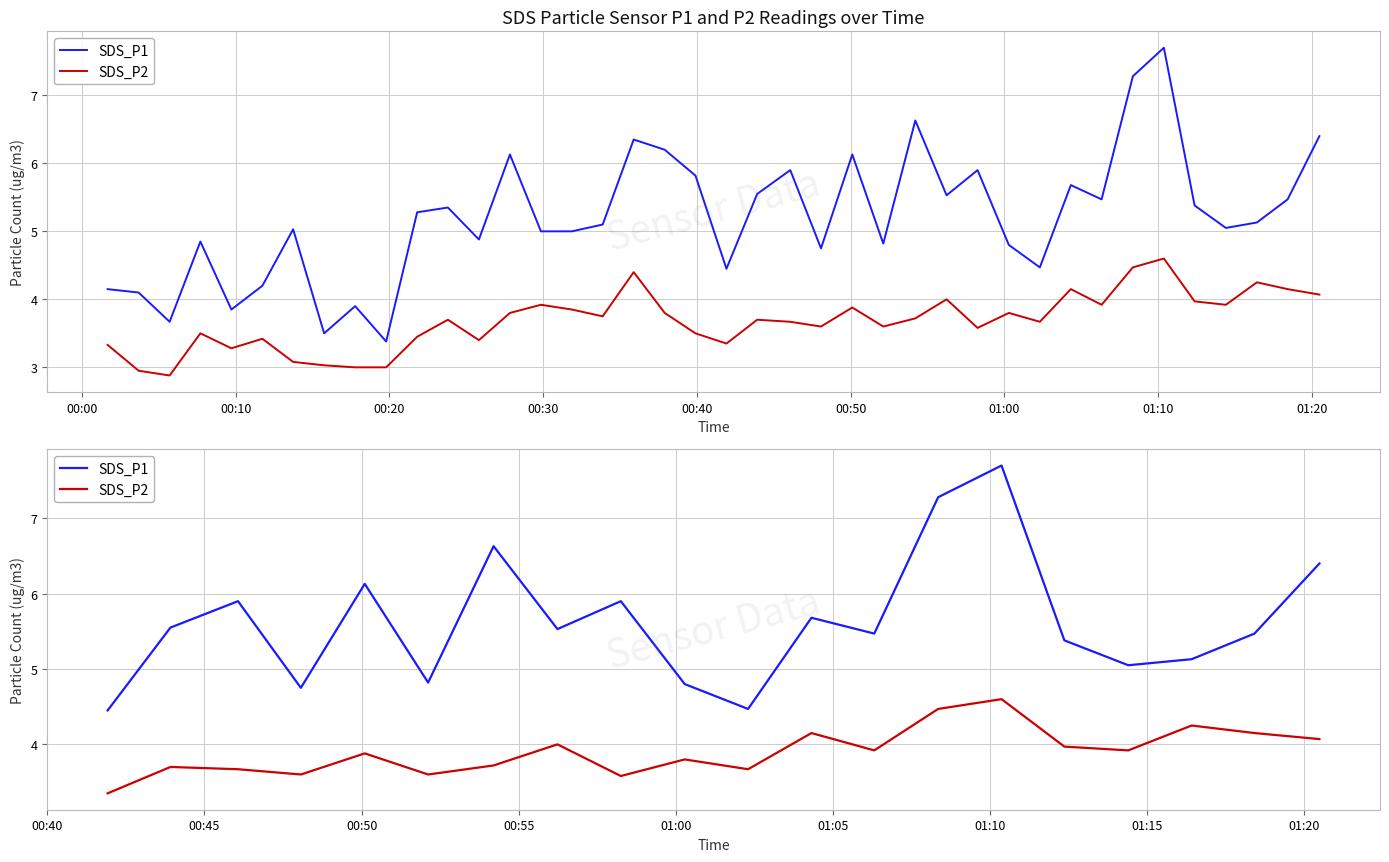

At which category does SDS_P2 reach its first local peak?

00:10